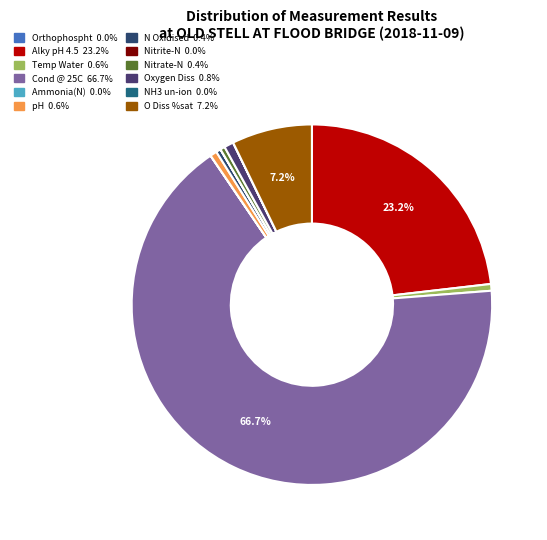

Which slice is the smallest?

NH3 un-ion